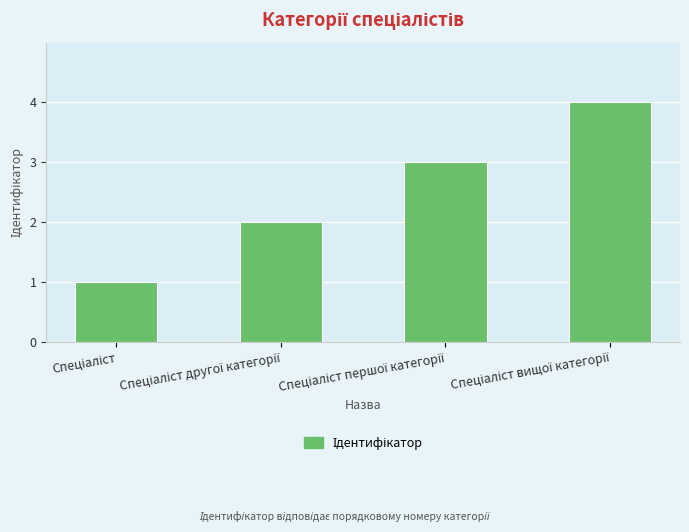

What is the difference between the maximum and minimum values?

3